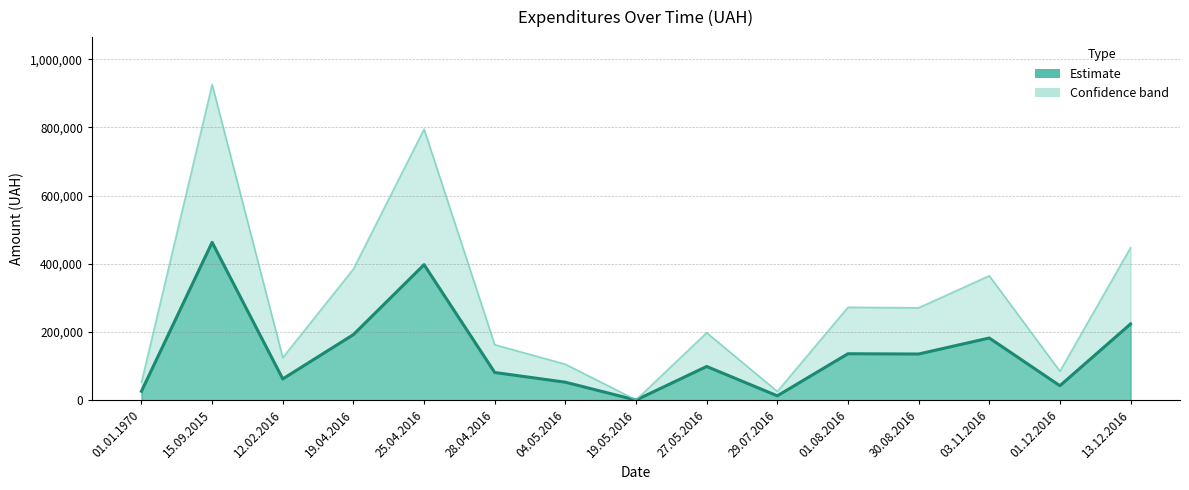

What is the sum of all values?

2109598.1